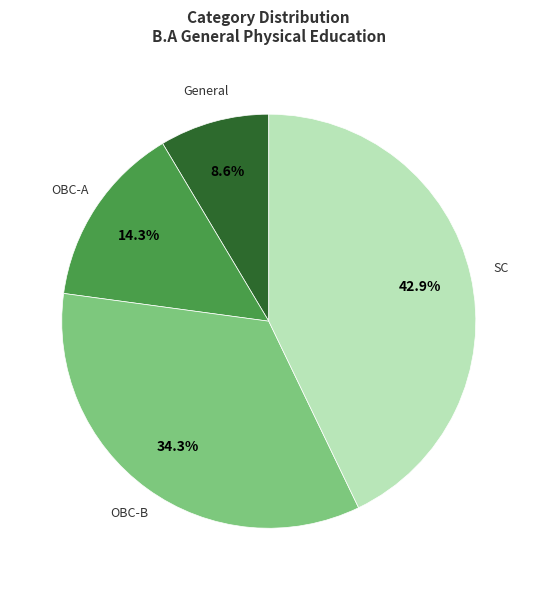

Is OBC-A the majority of the pie?

No